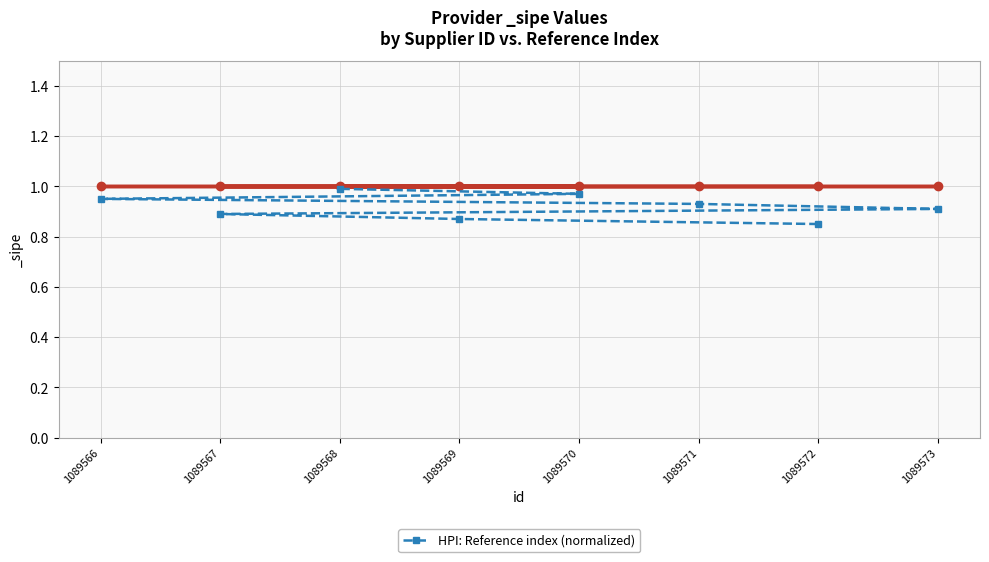

What is the difference between the maximum and second lowest values?

0.1